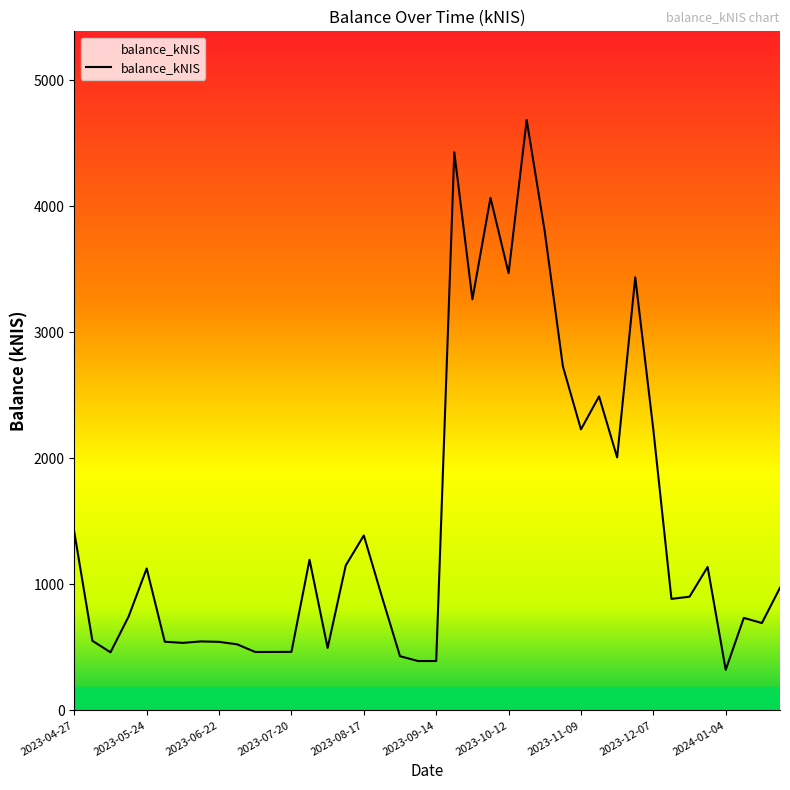

True or false: there are more than 2 points higher than both neighbors.

True